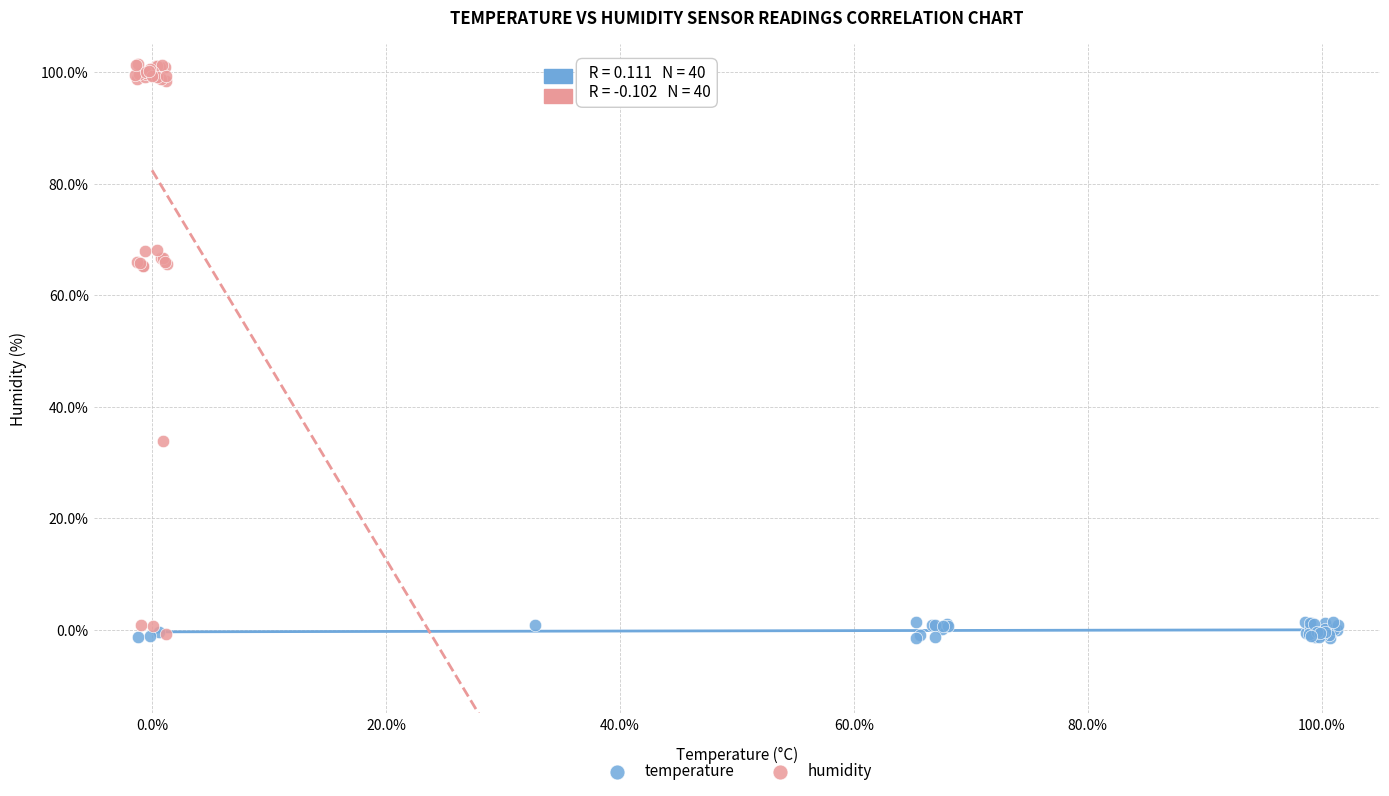

What are all the series names shown in the legend?

temperature, humidity